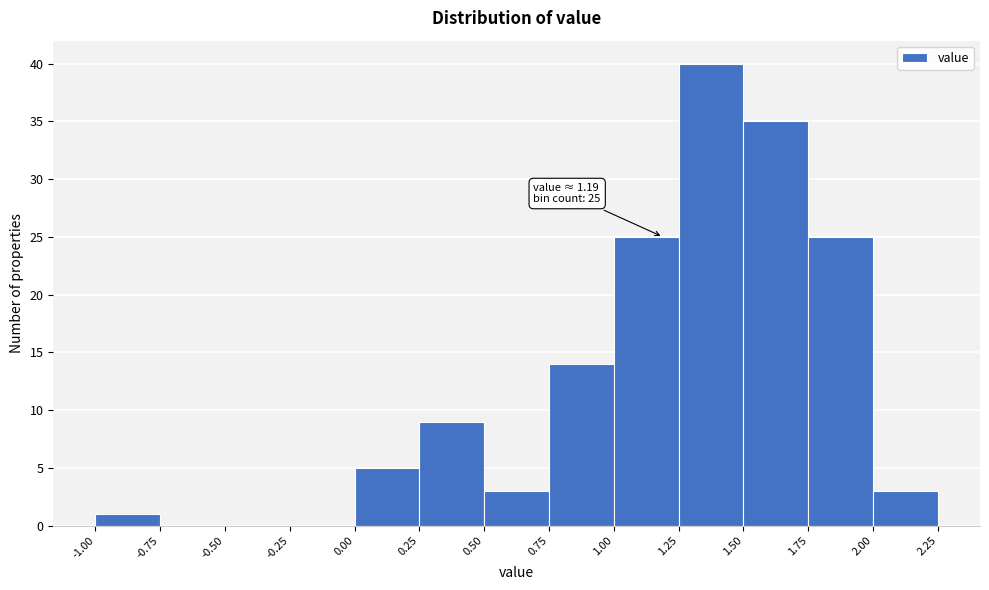

Over which range of the x-axis is the bar tallest?

1.25 to 1.50